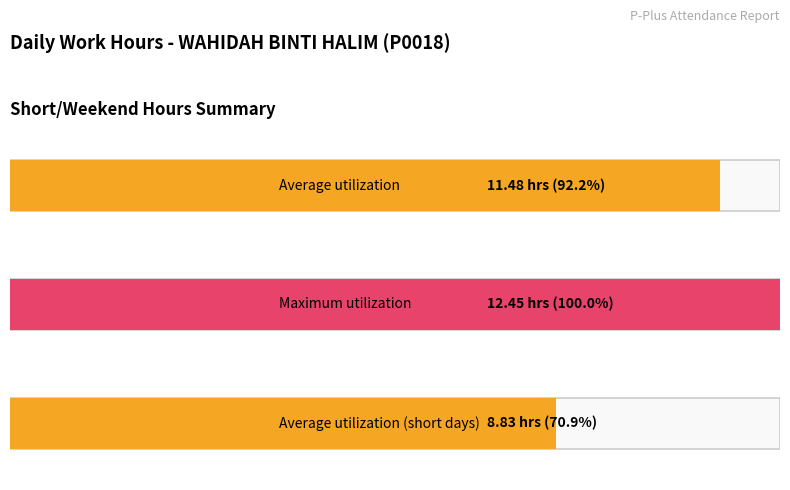

Between 13 and 23, which is larger?

23